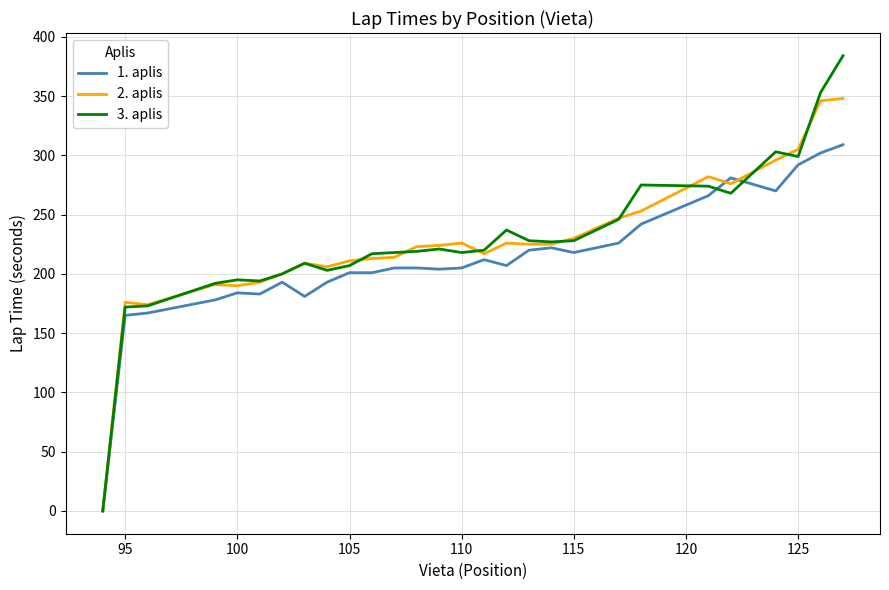

Is this an area chart (filled region under the line)?

No